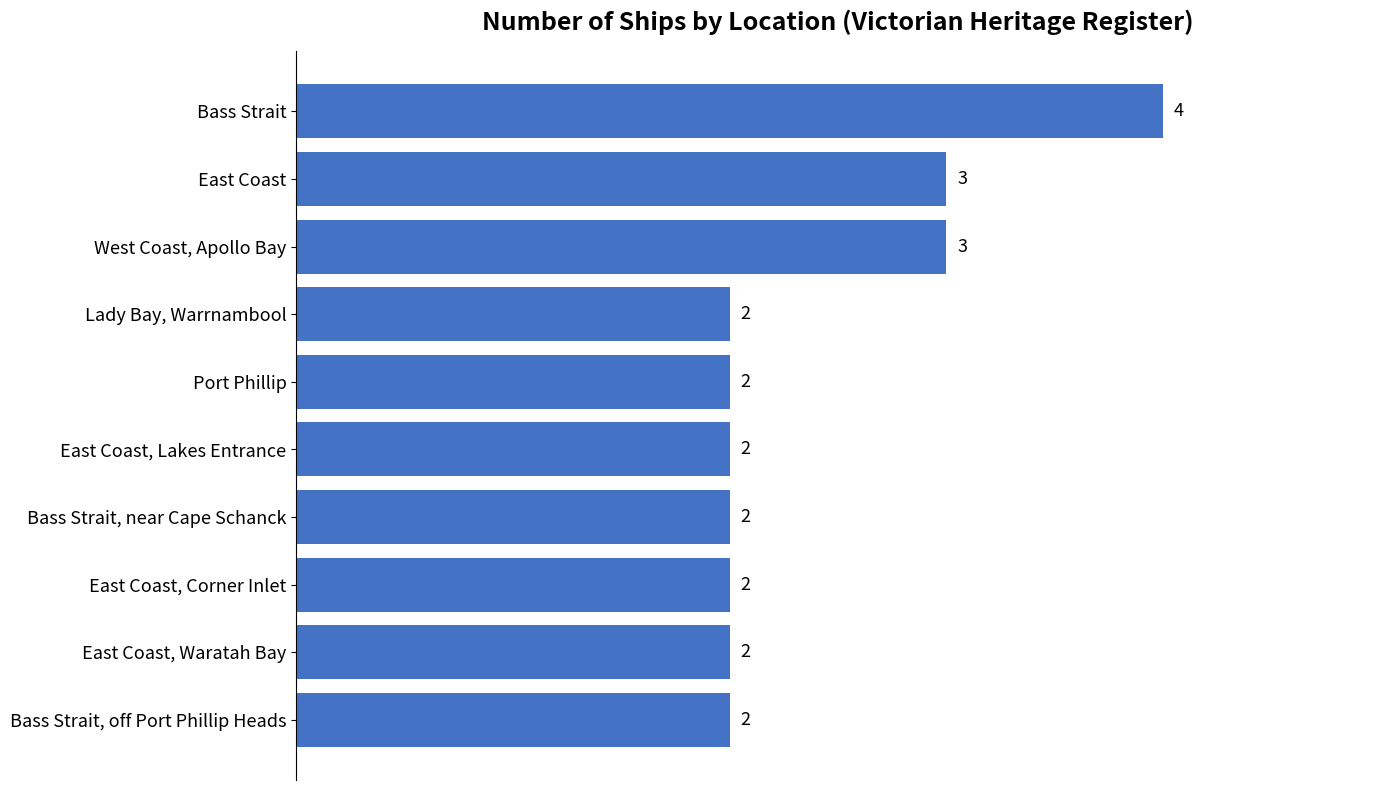

True or false: the data shows 2 at Port Phillip.

True